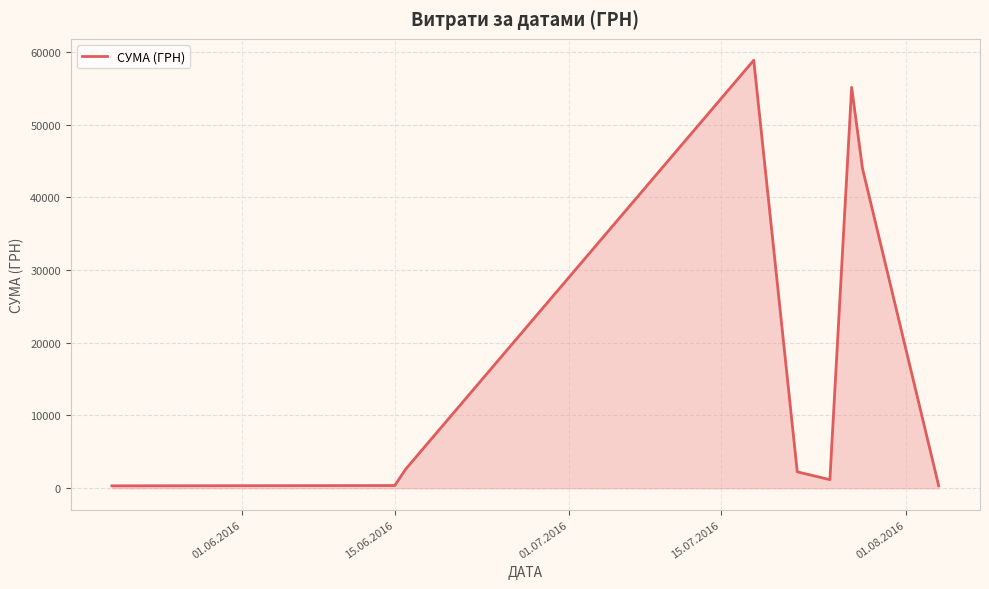

What is the difference between the maximum and minimum values?

58510.0